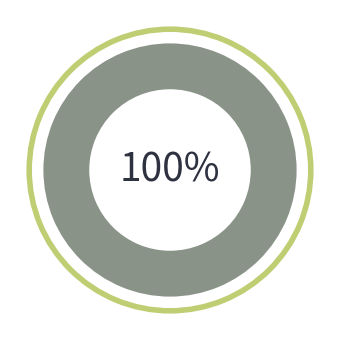

To the nearest percent, what is the combined percentage of tx_1 (io_index=0) and tx_2 (io_index=2)?

100%